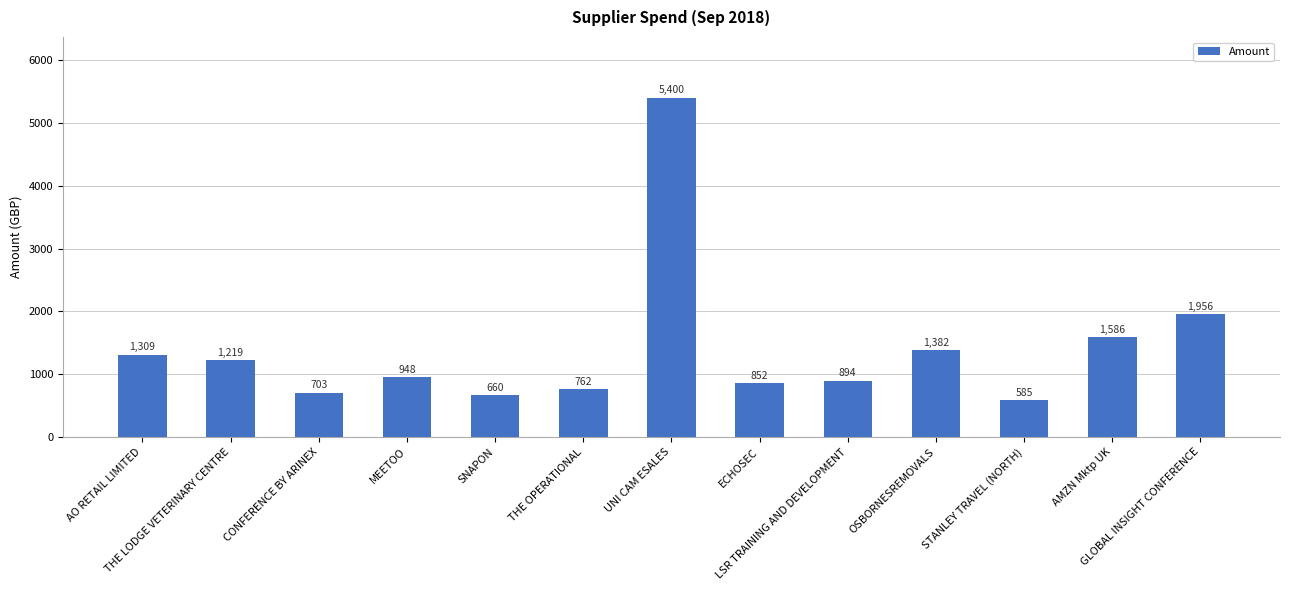

Is it true that the value at ECHOSEC is 1492.5?

False